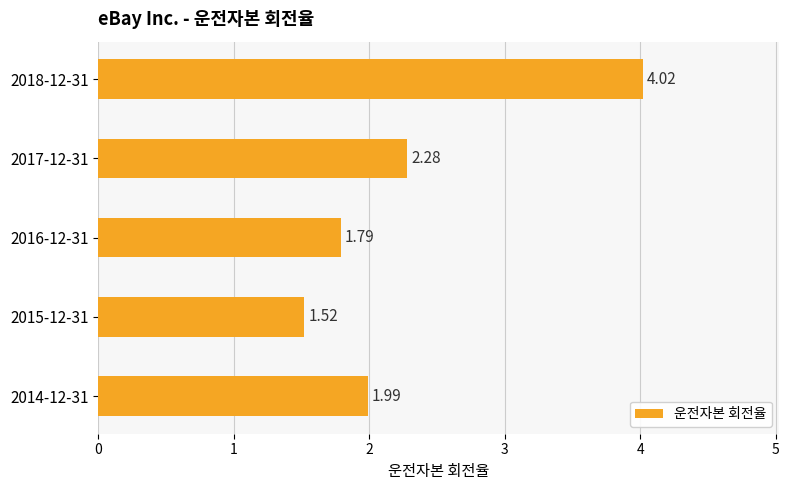

List the labels in order of value, largest first.

2018-12-31, 2017-12-31, 2014-12-31, 2016-12-31, 2015-12-31